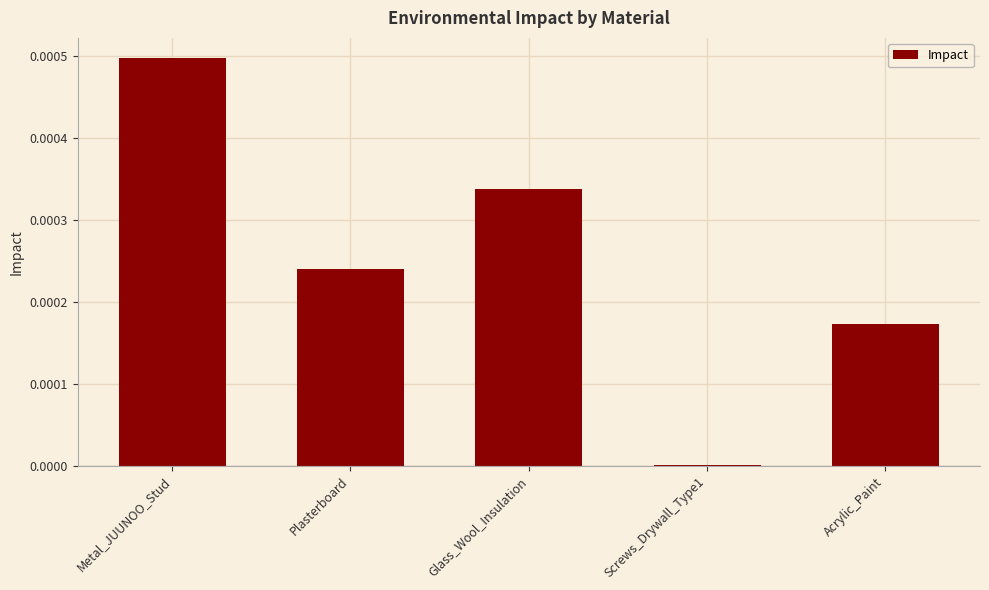

How many distinct data groups are displayed?

1